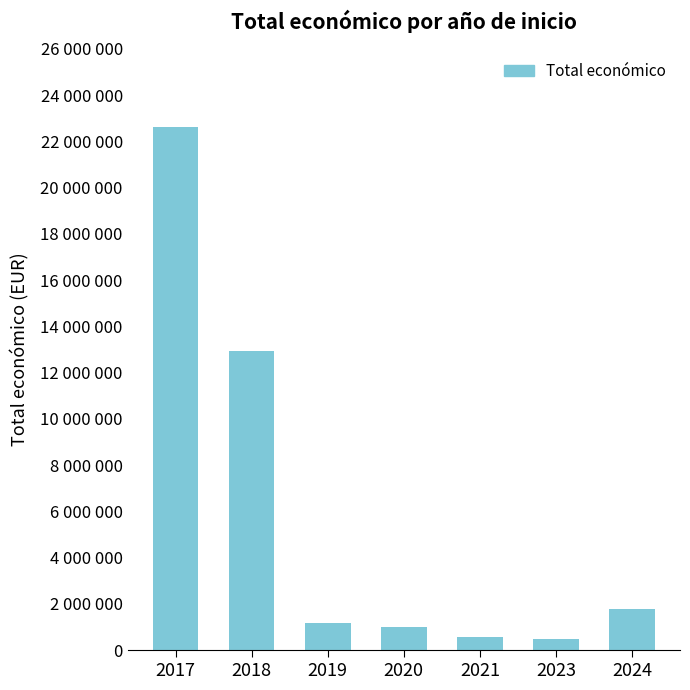

What value does the data have at 2021, to the nearest 10?

568340